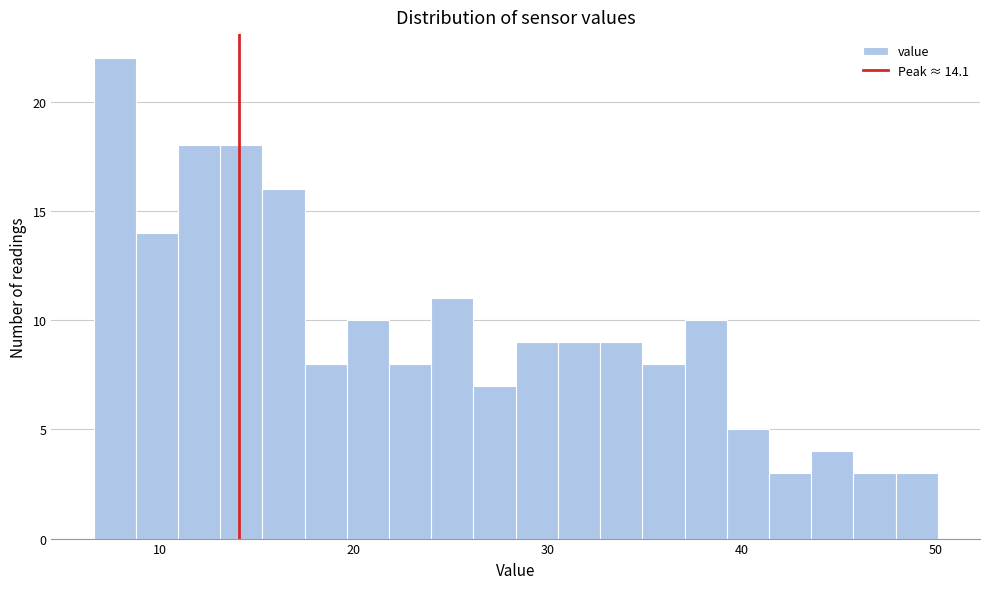

Read against the x-axis, roughly where is the centre of the tallest bar?

8